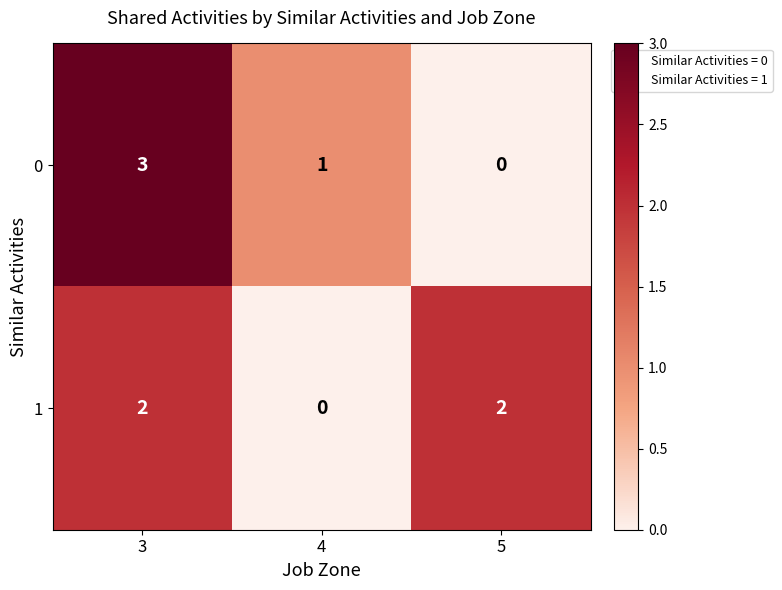

Reading left to right, list all the values displayed in this chart.

0: 3	1	0
1: 2	0	2